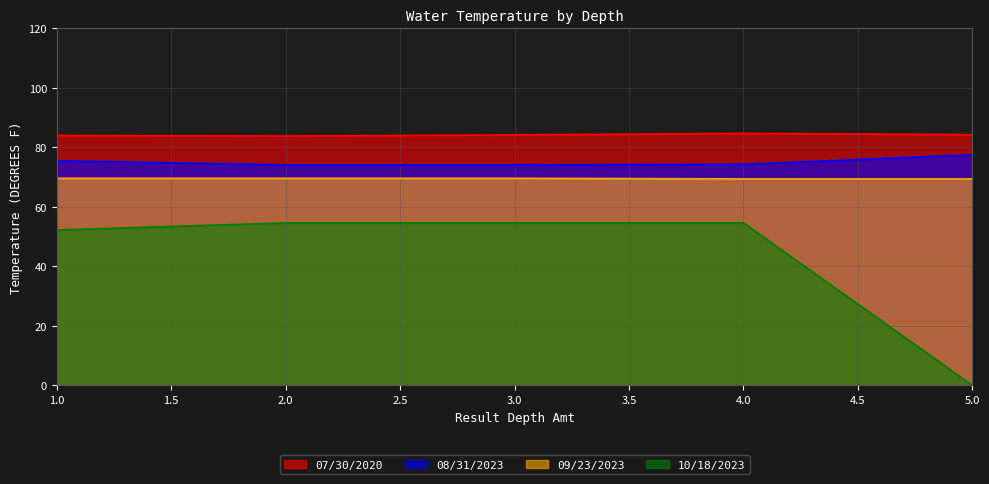

In 07/30/2020, how many points are lower than both neighbors (excluding endpoints)?

1